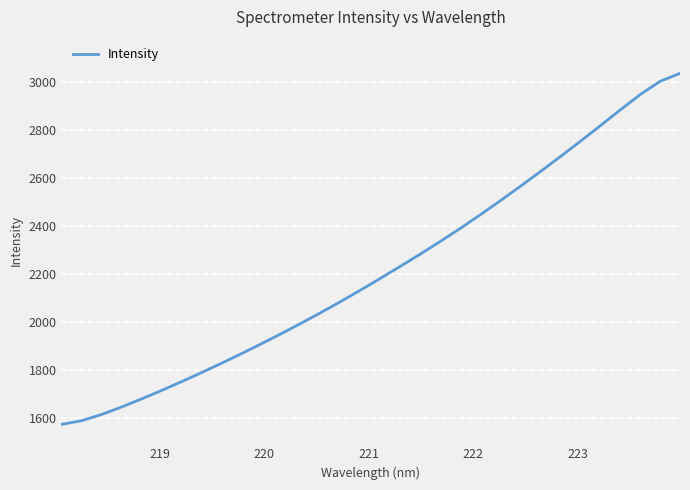

What is the difference between the maximum and minimum values?

1460.6